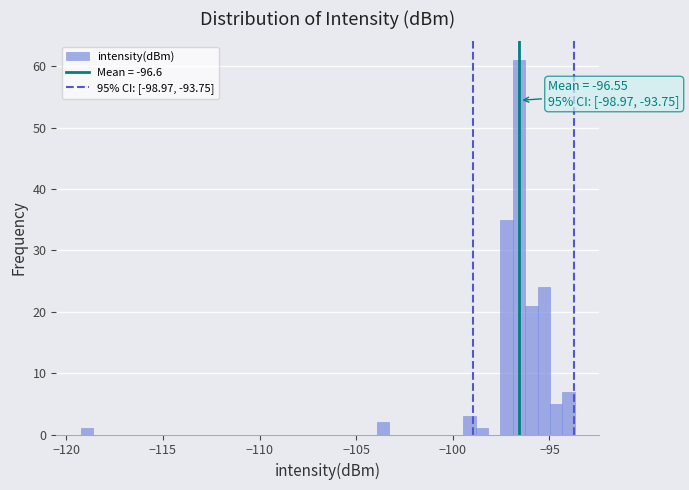

Around what value on the x-axis is the tallest bar? Give the approximate position of its centre, as read against the axis.

-96.5